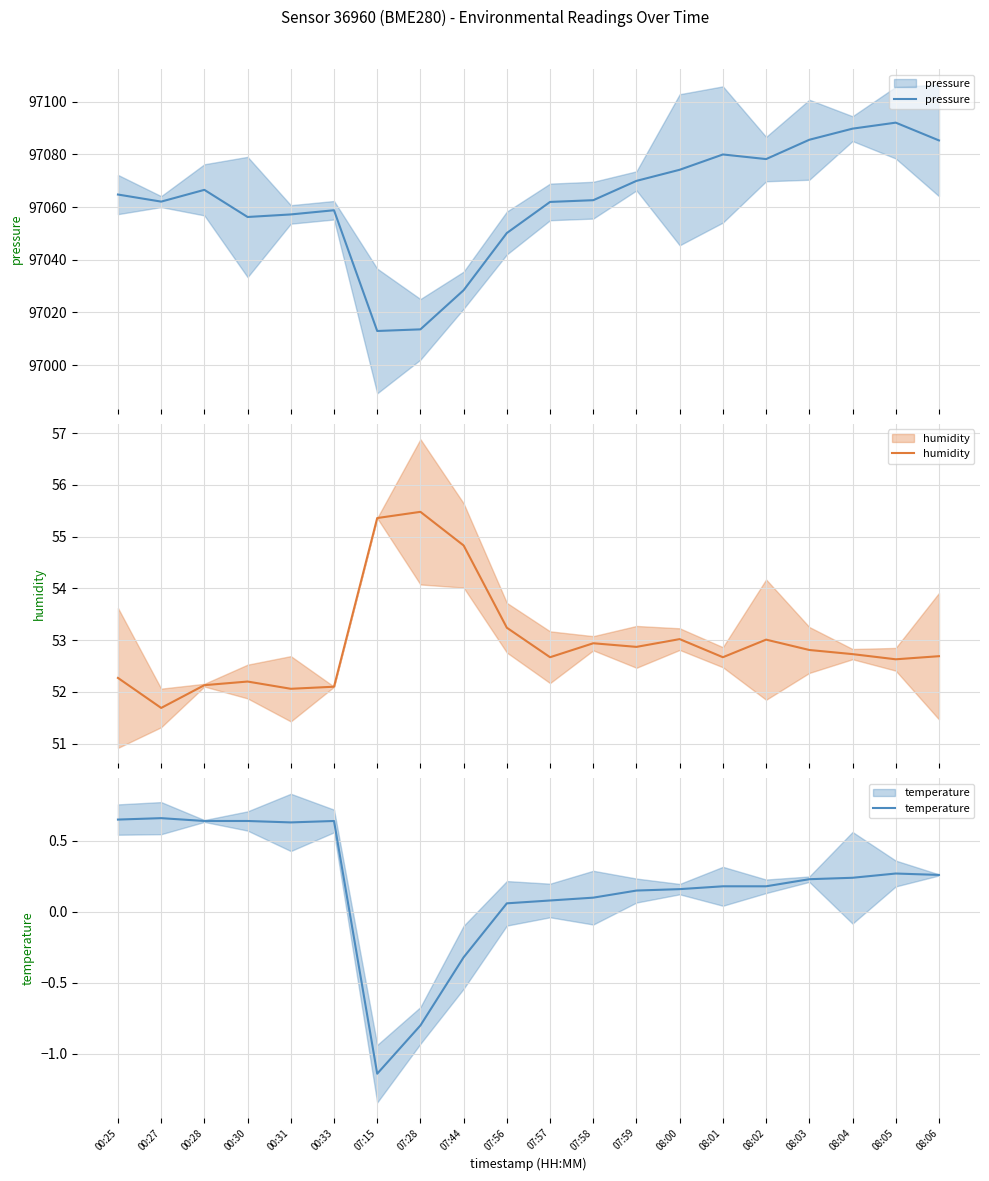

True or false: pressure has more than 2 interior local peaks.

True